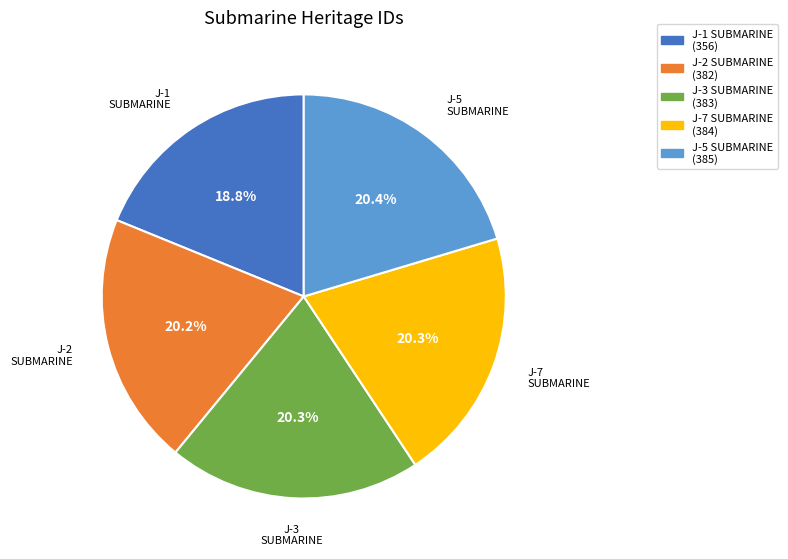

What is the ratio of the value at J-2 SUBMARINE to the value at J-1 SUBMARINE?

1.1